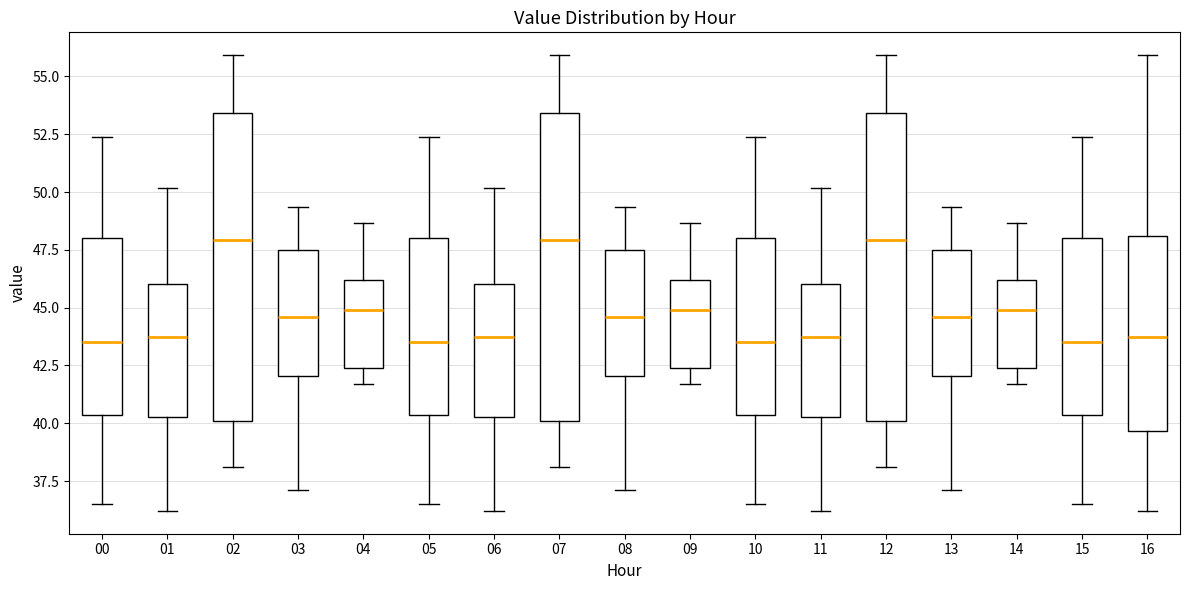

Where is the lower edge of the box at x = 15 on the y-axis? The values are not printed on the chart, so give them approximately, as read against the axis.

40.5